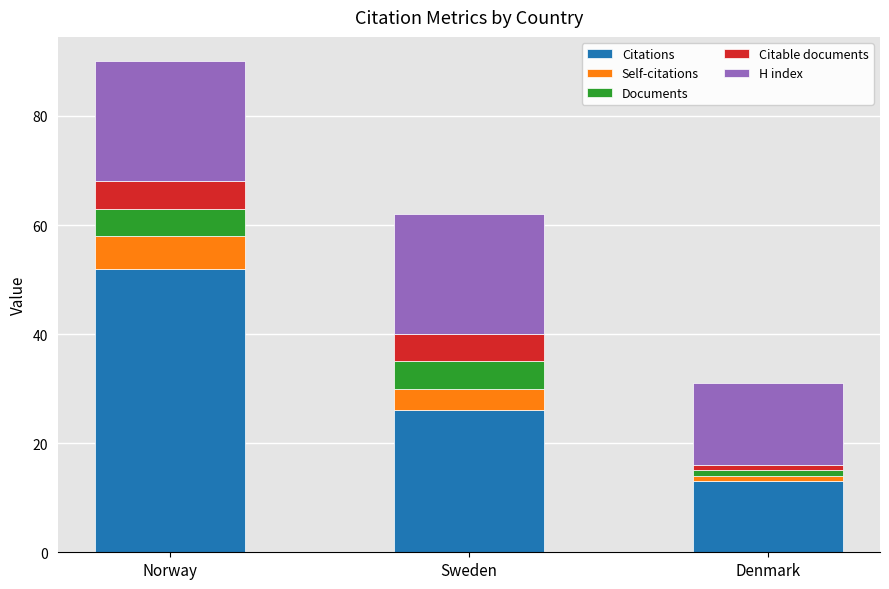

Reading left to right, what are the values for Citations?

Norway=52	Sweden=26	Denmark=13